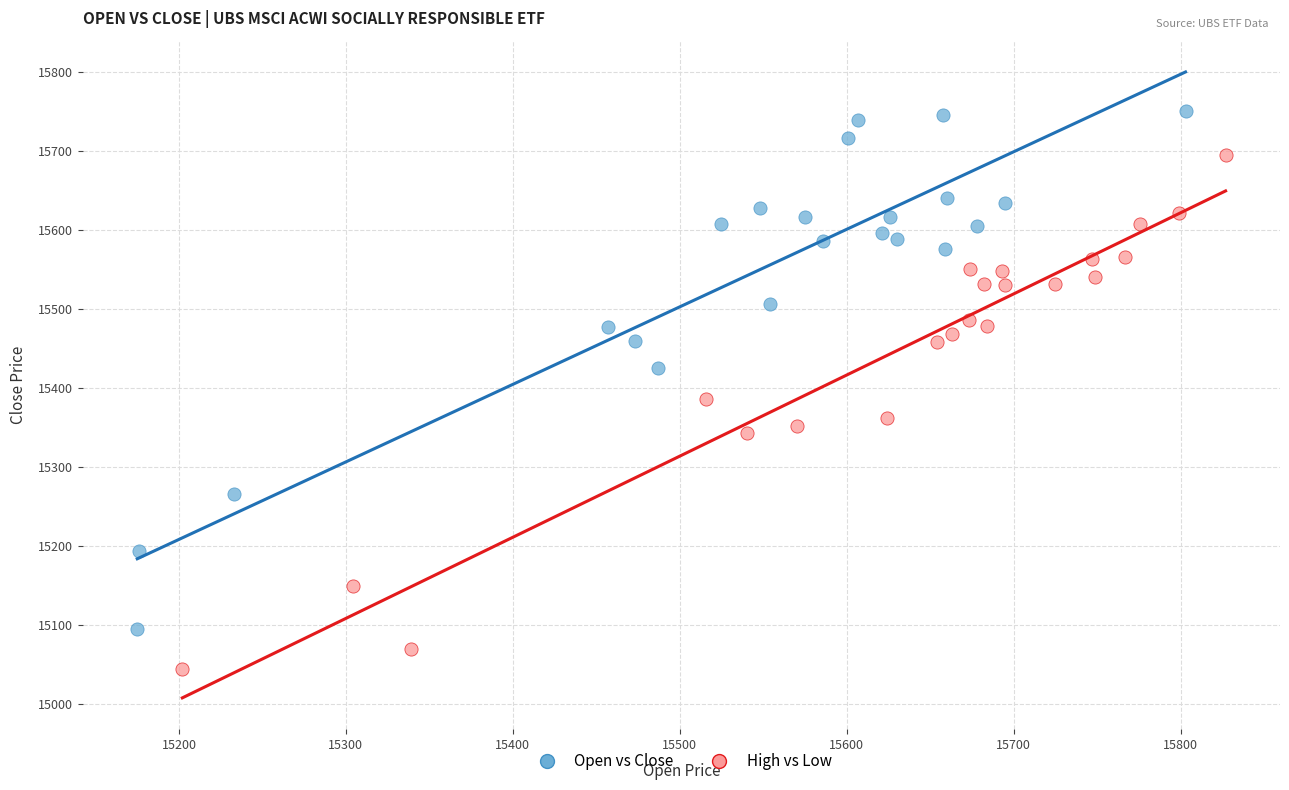

What are all the series names shown in the legend?

Open vs Close, High vs Low